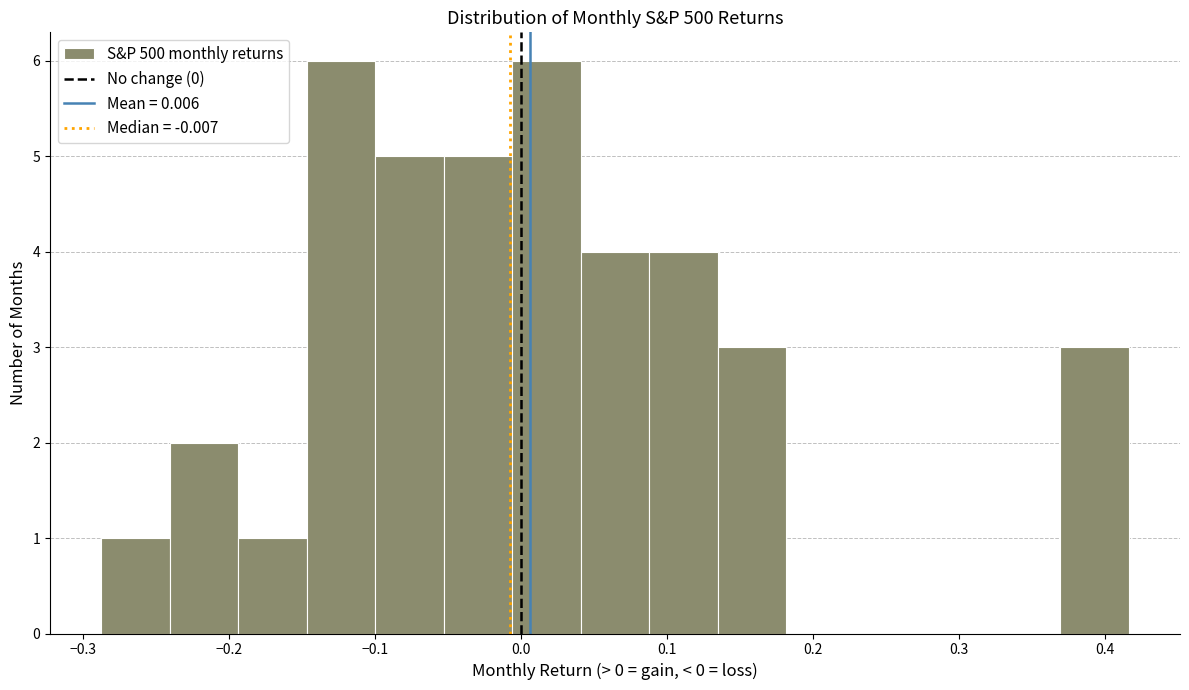

Reading left to right, list every bar in this chart as the range it spans on the x-axis followed by its height. Neither the bar edges nor the heights are printed on the chart, so give them approximately, as read against the axes.

-0.29 to -0.24: 1
-0.24 to -0.19: 2
-0.19 to -0.15: 1
-0.15 to -0.10: 6
-0.10 to -0.05: 5
-0.05 to -0.01: 5
-0.01 to 0.04: 6
0.04 to 0.09: 4
0.09 to 0.13: 4
0.13 to 0.18: 3
0.18 to 0.23: 0
0.23 to 0.28: 0
0.28 to 0.32: 0
0.32 to 0.37: 0
0.37 to 0.42: 3